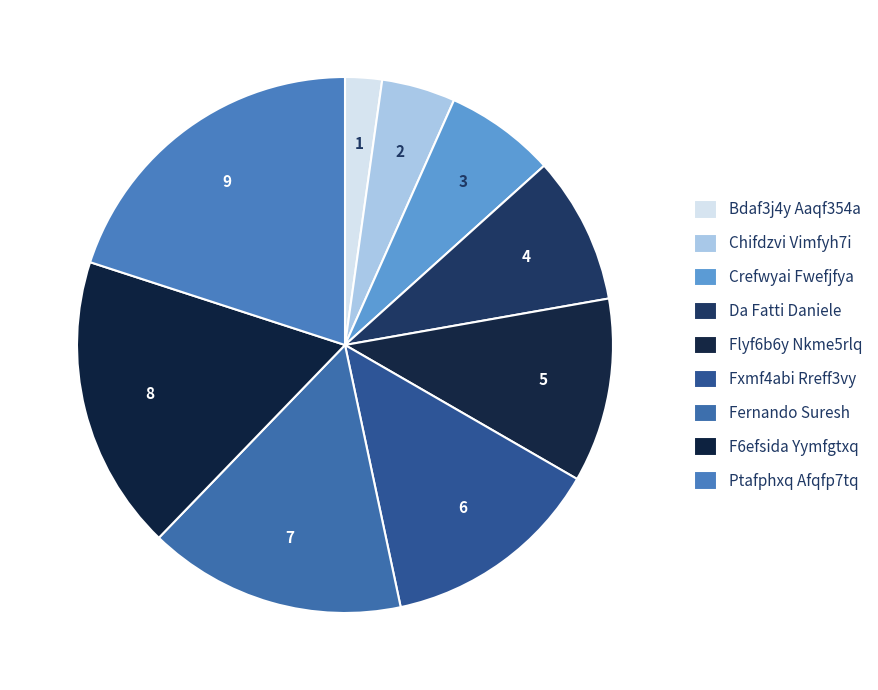

Is it true that Da Fatti Daniele is 22% of the pie?

False